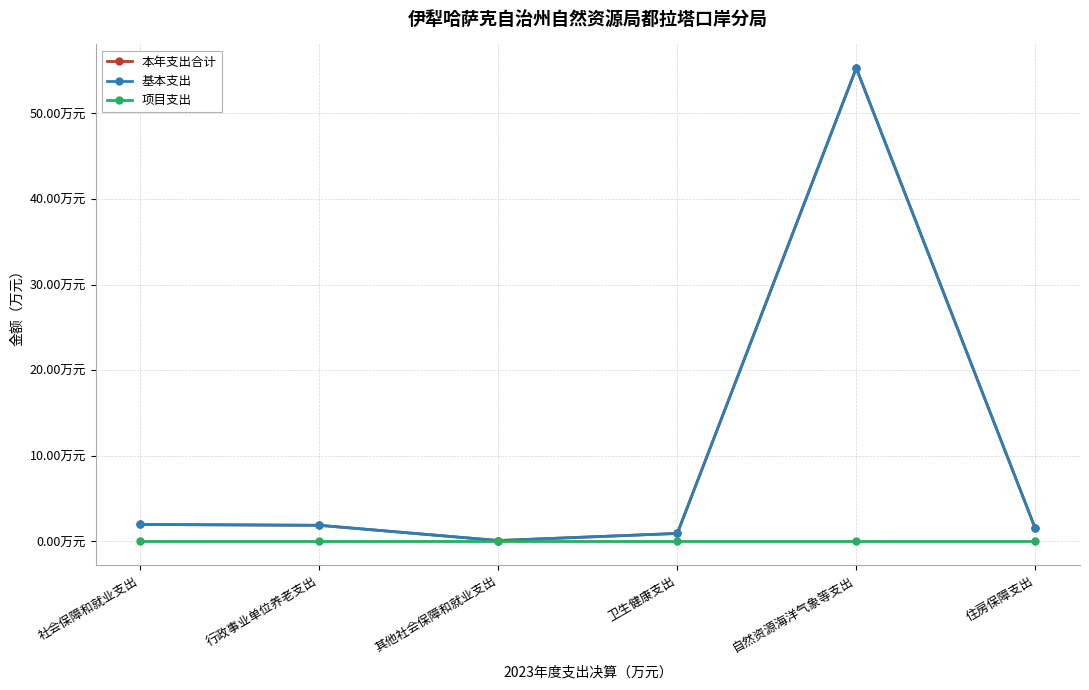

Does the chart have visible grid lines?

Yes